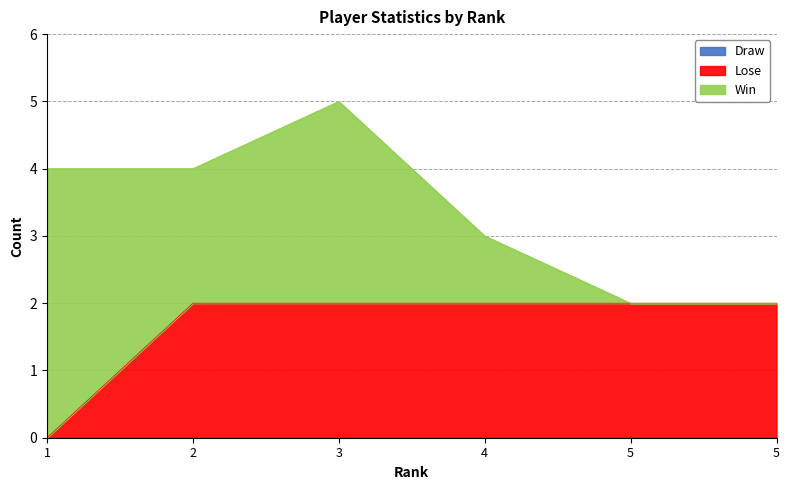

Rank the series at 5 from highest to lowest value.

Lose, Draw, Win